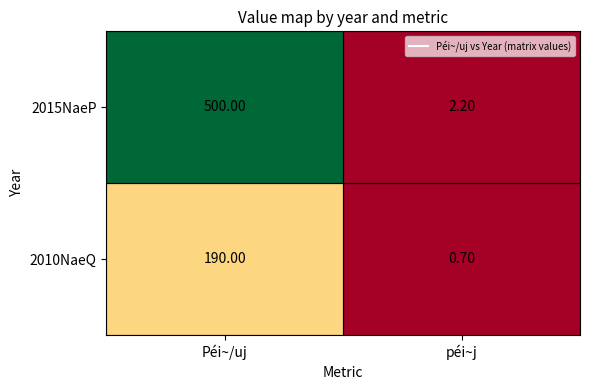

At how many categories does at least one series exceed 455?

1